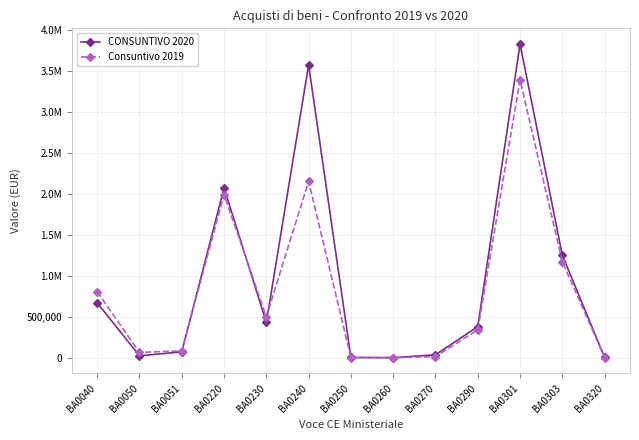

Rank the series at BA0040 from highest to lowest value.

Consuntivo 2019, CONSUNTIVO 2020